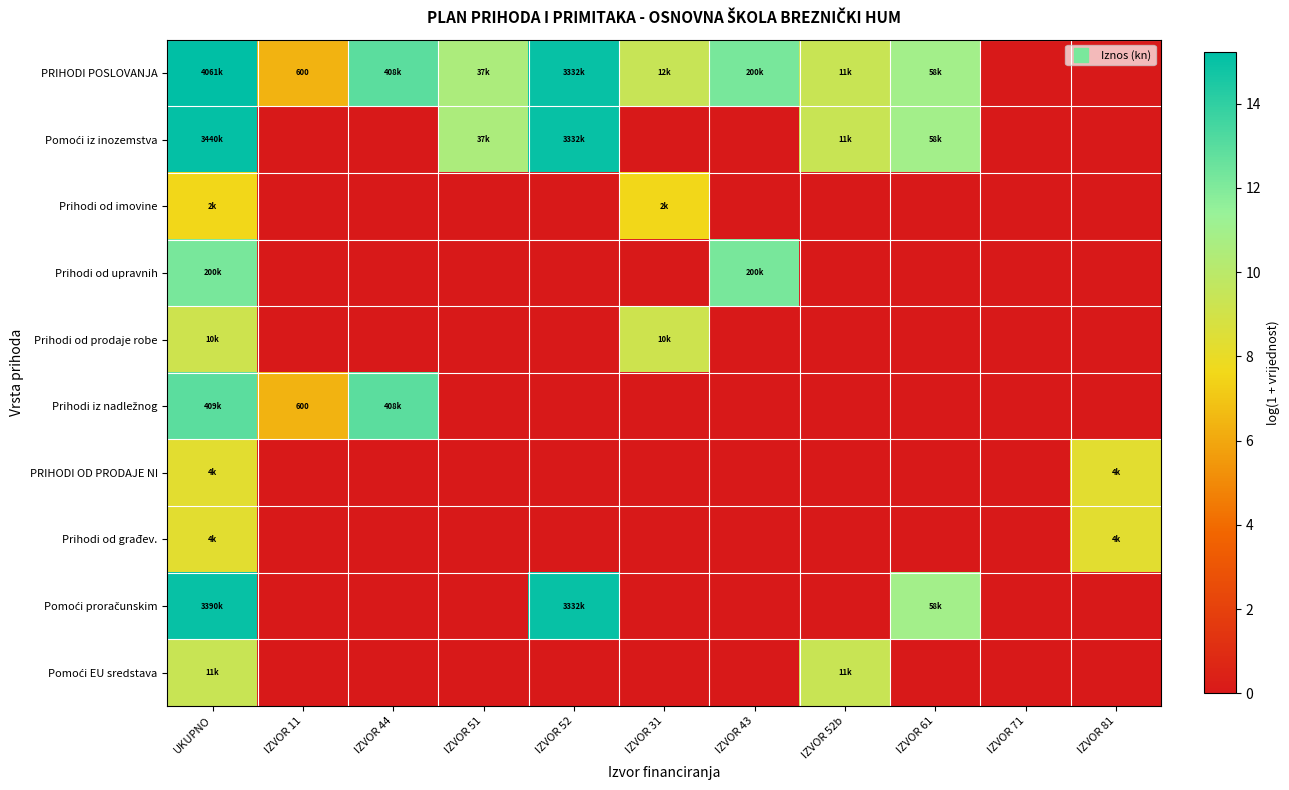

At which category does the chart reach its peak across all series?

UKUPNO